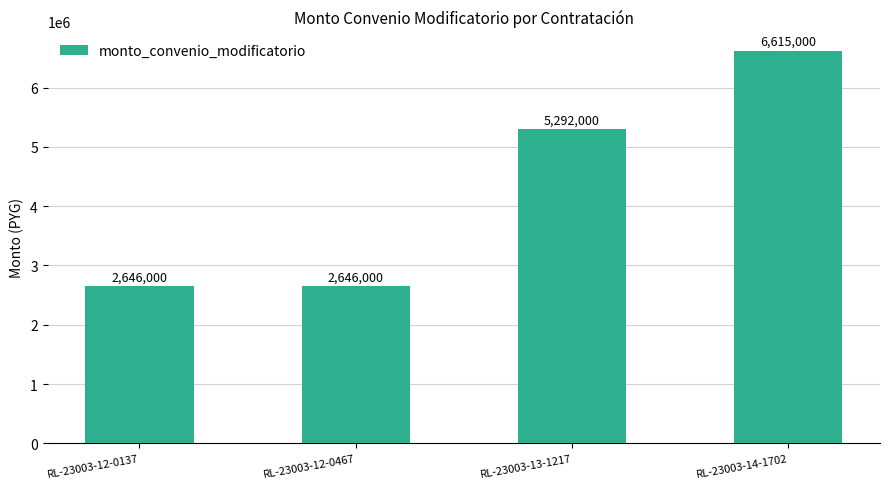

What is the ratio of the value at RL-23003-12-0137 to the value at RL-23003-14-1702?

0.4